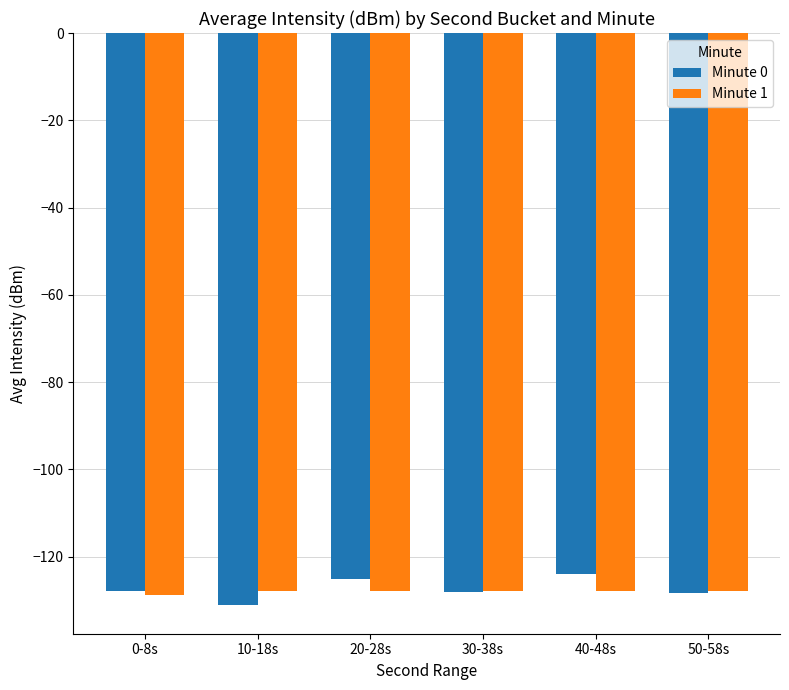

What is the value of the Minute 1 bar at the 5th from the left?

-127.8